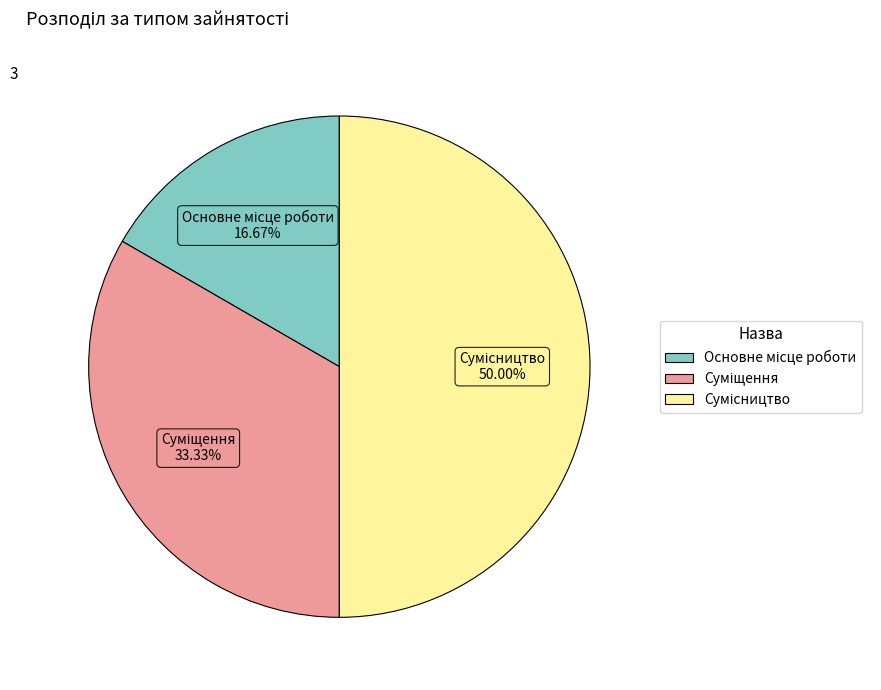

Count the number of slices in the pie.

3